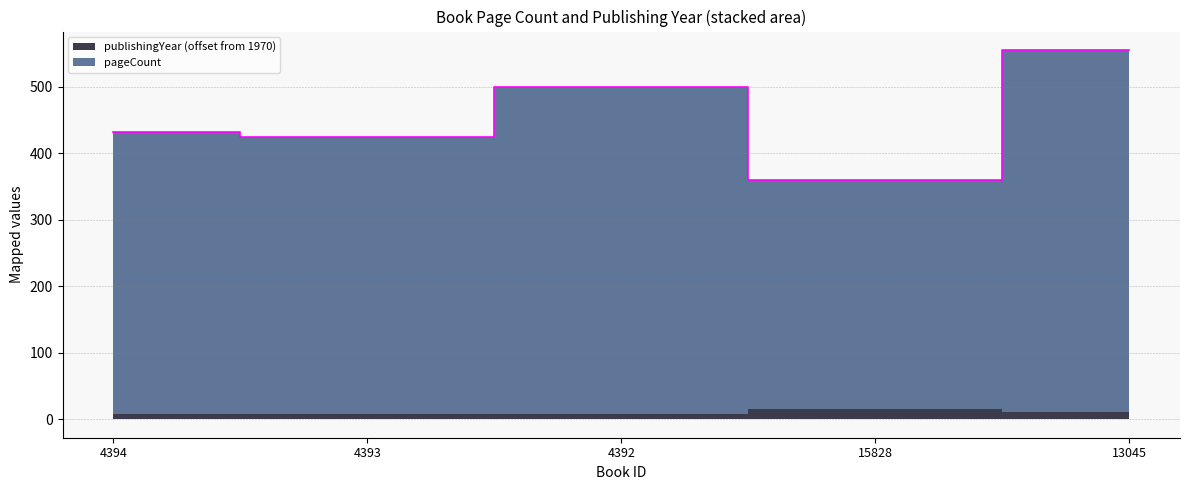

Rank the categories by value from lowest to highest.

15828, 4393, 4394, 4392, 13045